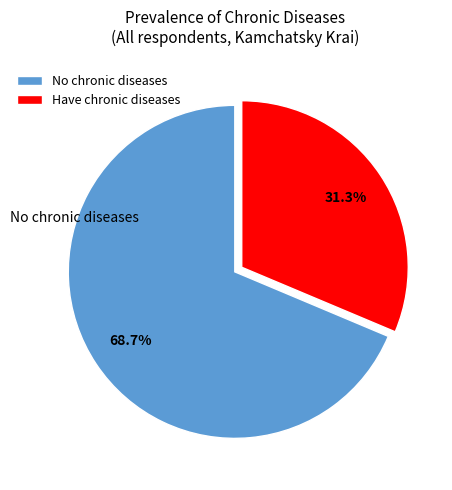

Is there a majority slice in this chart?

Yes